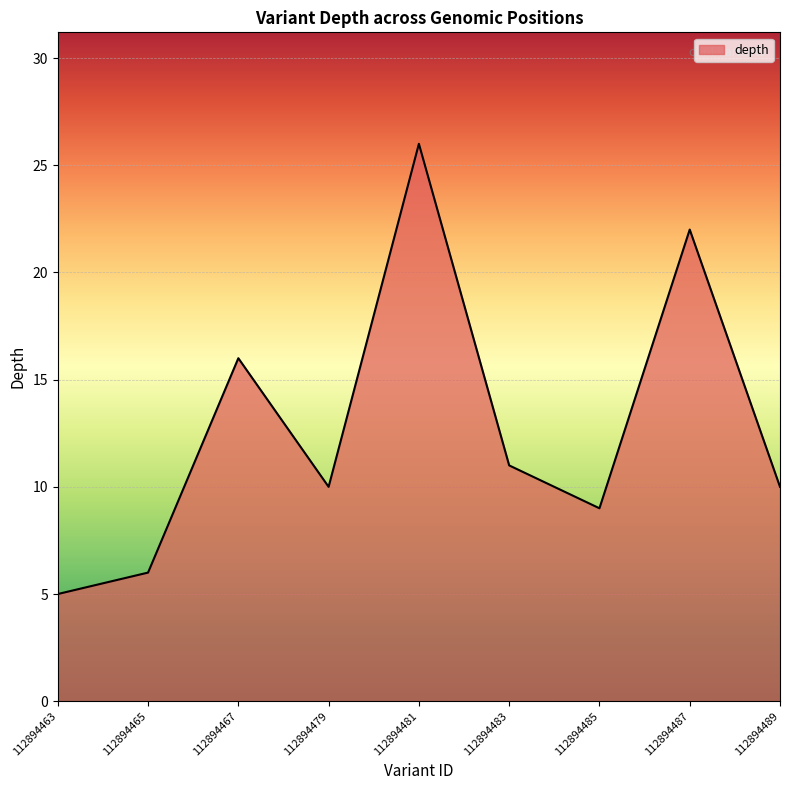

What is the change in value from 112894465 to 112894489?

+4